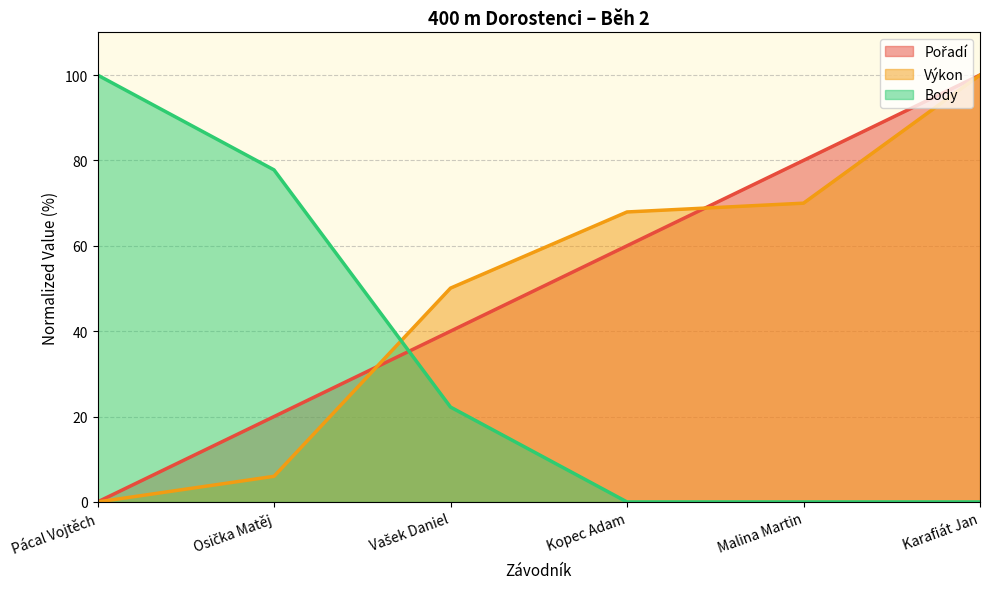

Which category has the highest value in the Pořadí series?

Karafiát Jan